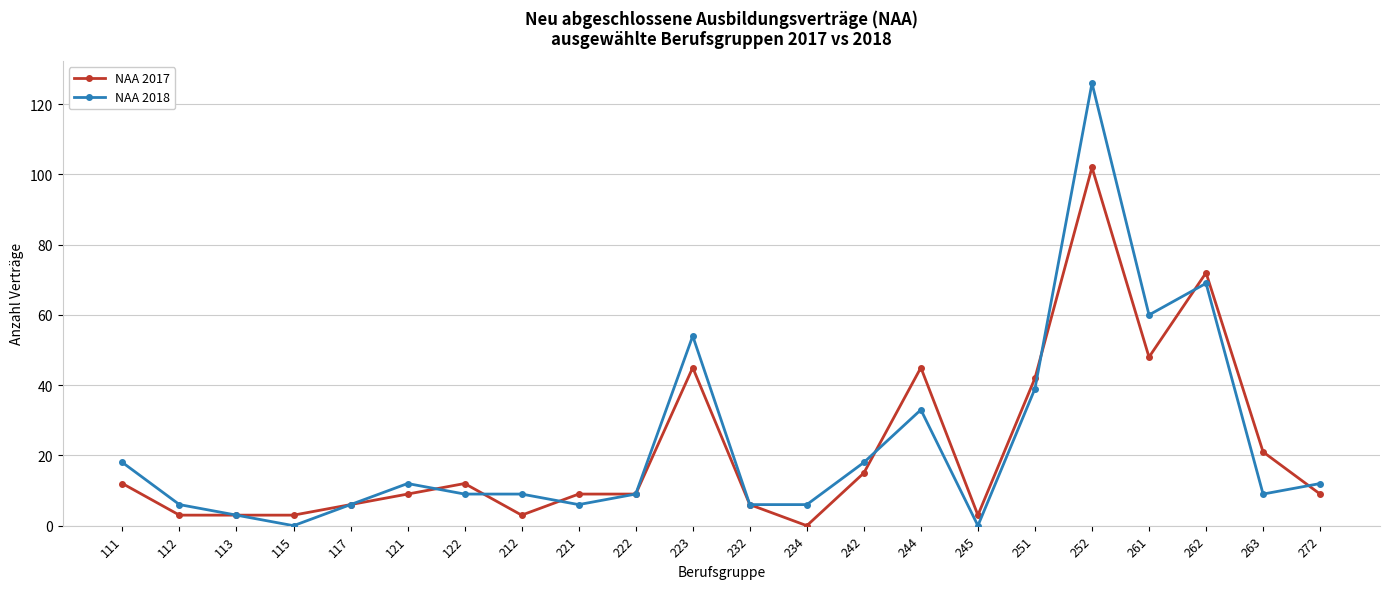

True or false: NAA 2017 has more than 1 points higher than both neighbors.

True